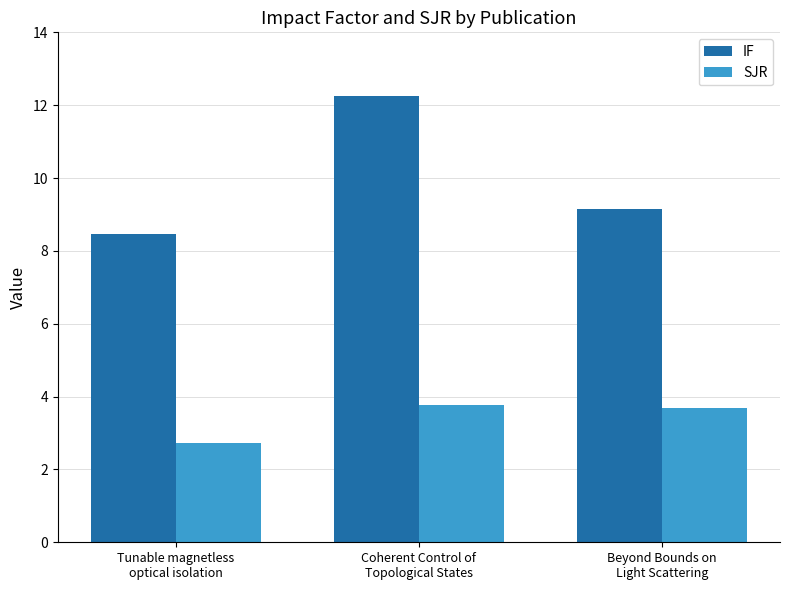

True or false: IF has a value of 8.4 at Tunable magnetless
optical isolation.

True